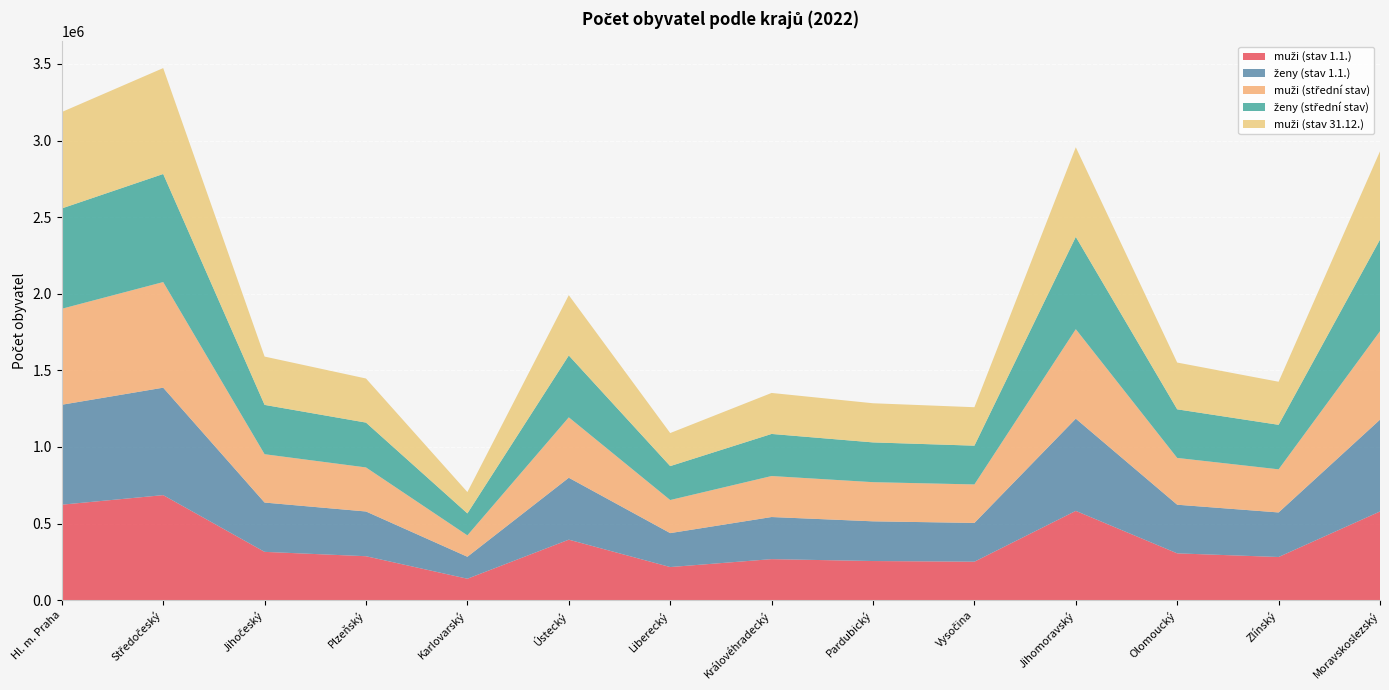

Reading left to right, extract all data points from this chart.

muži (stav 1.1.): Hl. m. Praha=623121	Středočeský=685492	Jihočeský=315242	Plzeňský=286745	Karlovarský=139826	Ústecký=394781	Liberecký=216030	Královéhradecký=267700	Pardubický=255355	Vysočina=250990	Jihomoravský=582673	Olomoucký=305449	Zlínský=281650	Moravskoslezský=578721
ženy (stav 1.1.): Hl. m. Praha=652285	Středočeský=701332	Jihočeský=321805	Plzeňský=291962	Karlovarský=143384	Ústecký=404117	Liberecký=221540	Královéhradecký=274883	Pardubický=259163	Vysočina=253035	Jihomoravský=601895	Olomoucký=317481	Zlínský=290782	Moravskoslezský=599268
muži (střední stav): Hl. m. Praha=626475	Středočeský=689361	Jihočeský=315454	Plzeňský=287552	Karlovarský=139672	Ústecký=394352	Liberecký=215920	Královéhradecký=267592	Pardubický=255603	Vysočina=251221	Jihomoravský=584062	Olomoucký=305381	Zlínský=281449	Moravskoslezský=577347
ženy (střední stav): Hl. m. Praha=654856	Středočeský=705372	Jihočeský=321963	Plzeňský=292647	Karlovarský=143288	Ústecký=403754	Liberecký=221440	Královéhradecký=274684	Pardubický=259489	Vysočina=253044	Jihomoravský=602457	Olomoucký=317245	Zlínský=290537	Moravskoslezský=598041
muži (stav 31.12.): Hl. m. Praha=629265	Středočeský=691164	Jihočeský=315363	Plzeňský=287761	Karlovarský=139369	Ústecký=393673	Liberecký=215746	Královéhradecký=267540	Pardubický=255520	Vysočina=250991	Jihomoravský=584820	Olomoucký=305275	Zlínský=281155	Moravskoslezský=576158